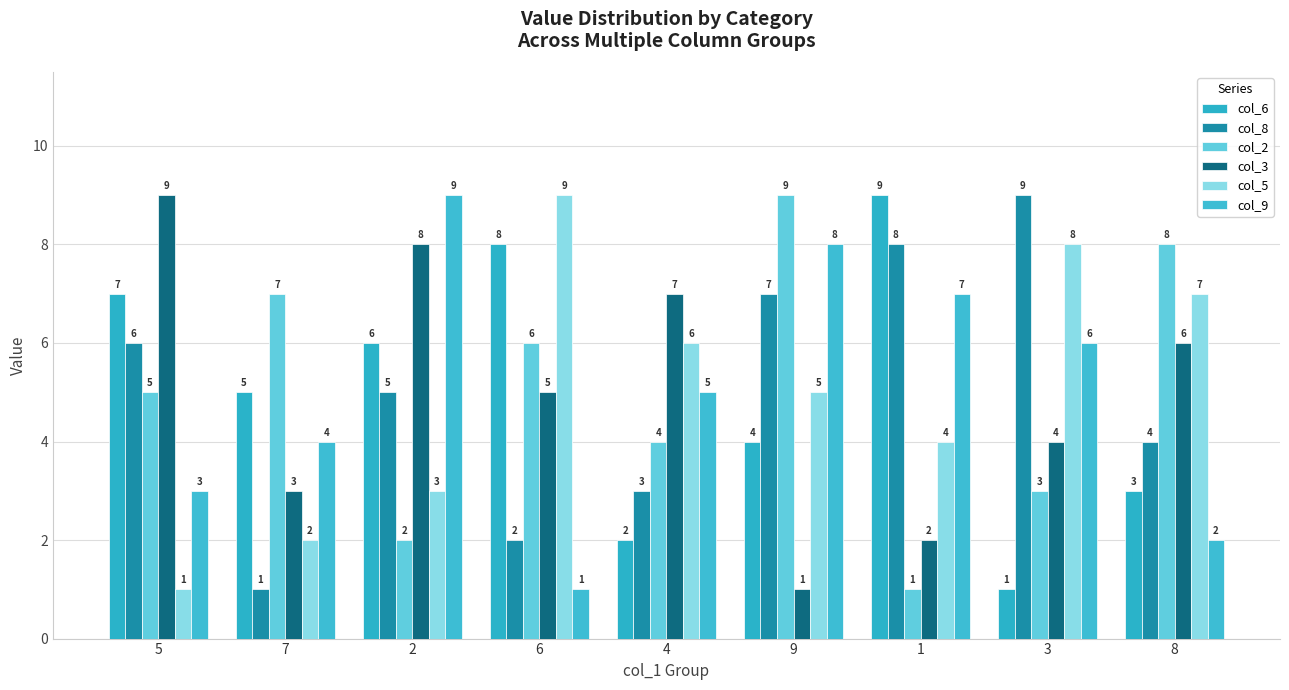

Which label corresponds to the largest value in the chart?

1